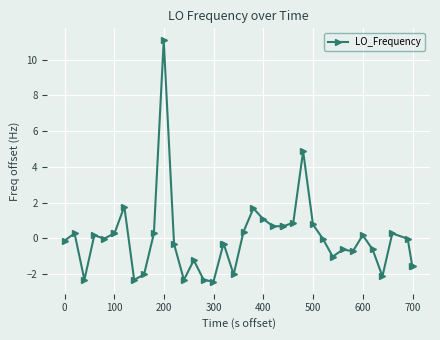

What is the maximum value shown in the chart?

11.1